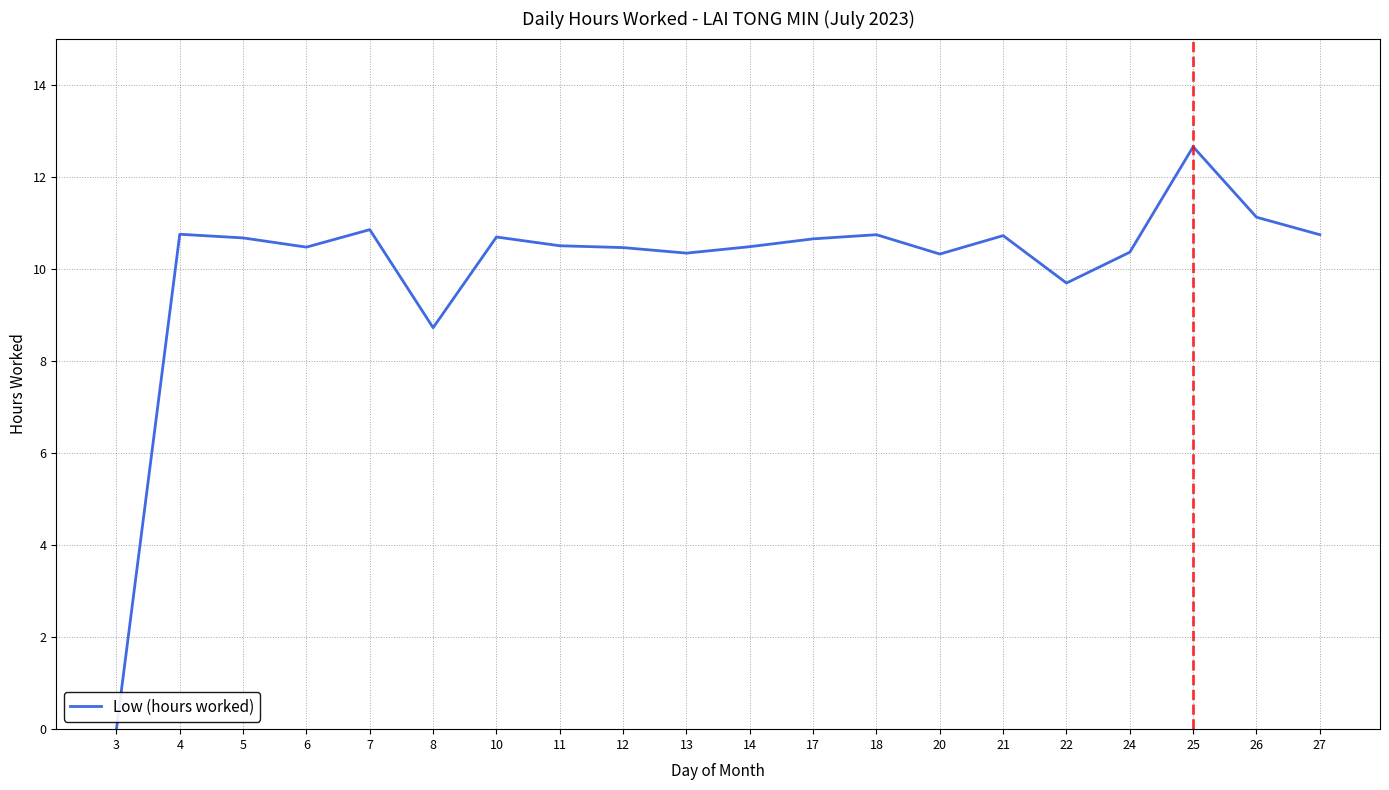

At which category does the data reach its first local valley?

6